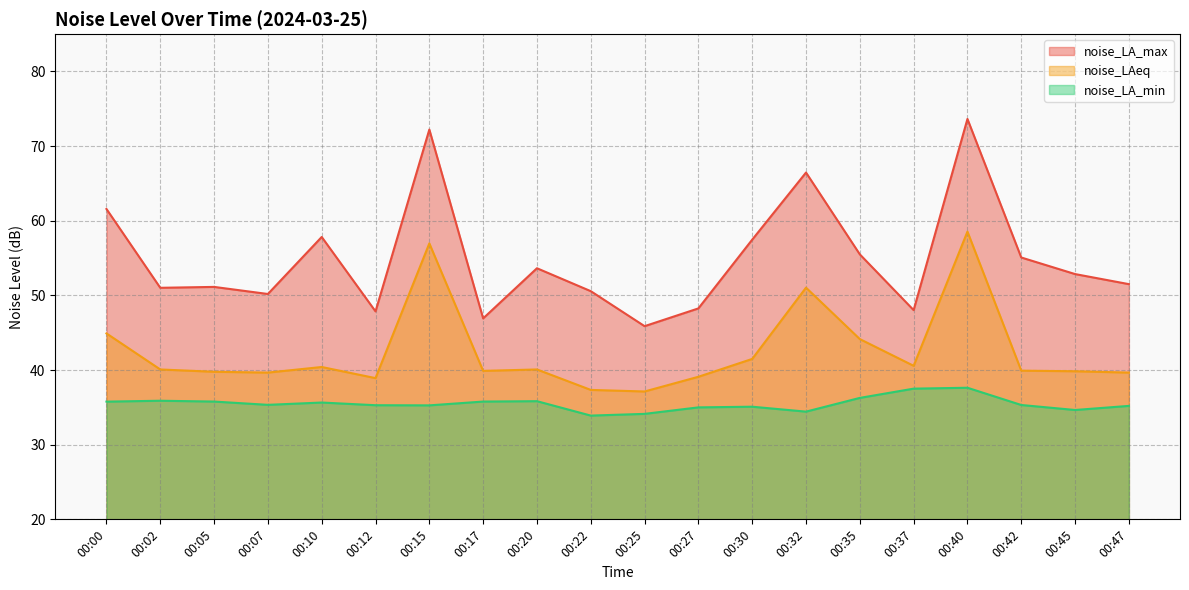

Which series has the largest total across all categories?

noise_LA_max